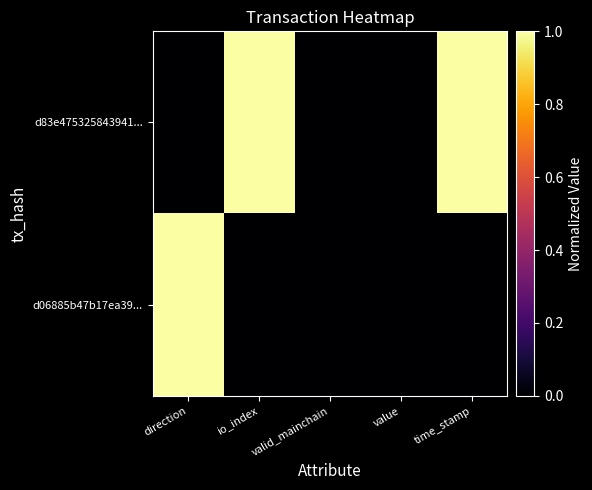

Between direction and time_stamp, which series saw the biggest shift?

d83e475325843941...